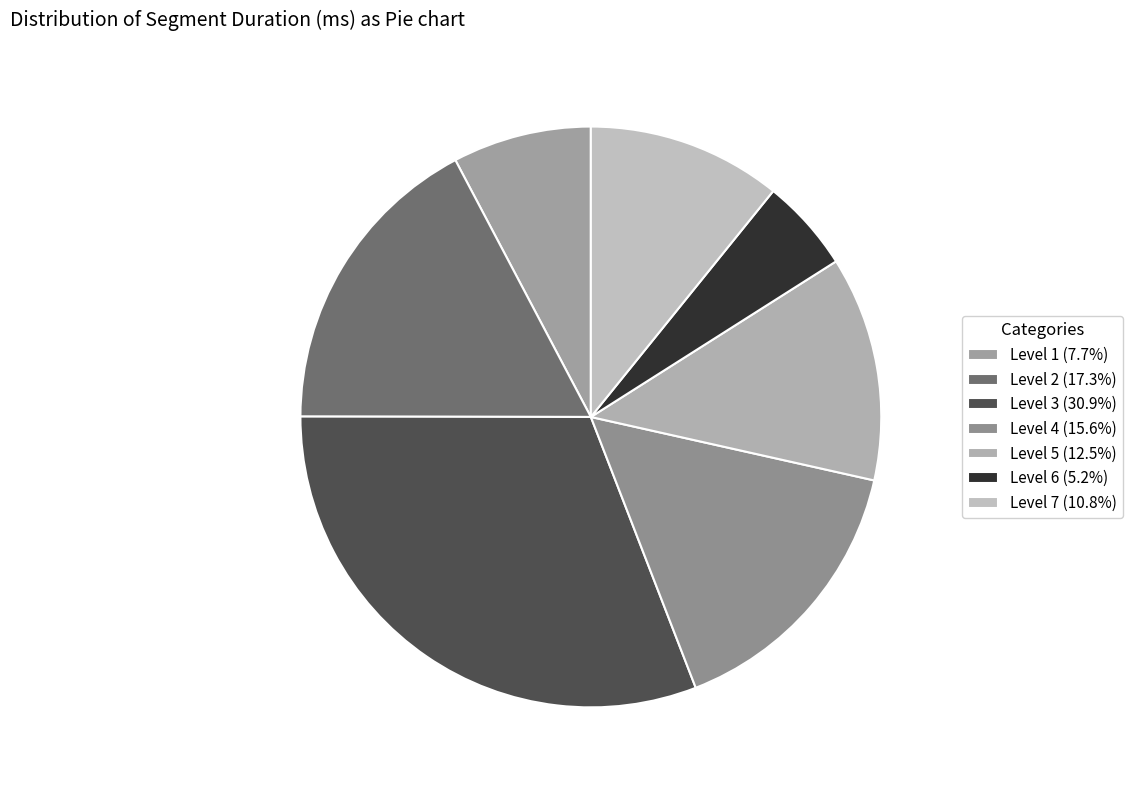

Does Level 1 represent more than half of the total?

No